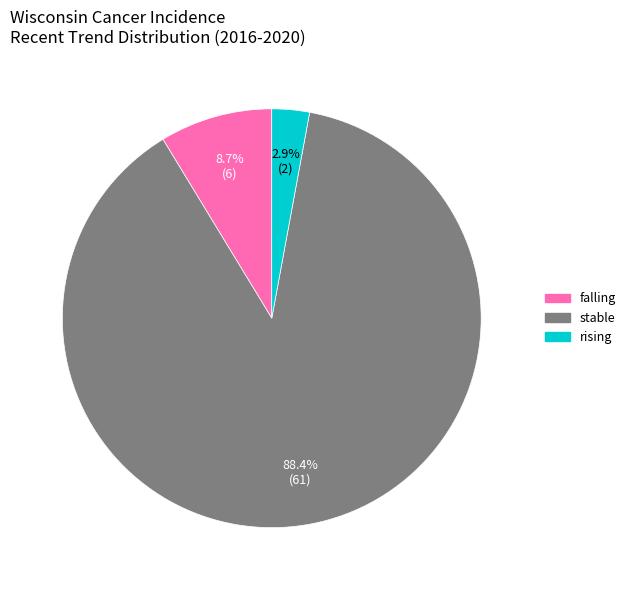

What percentage is NOT represented by rising?

97.1%